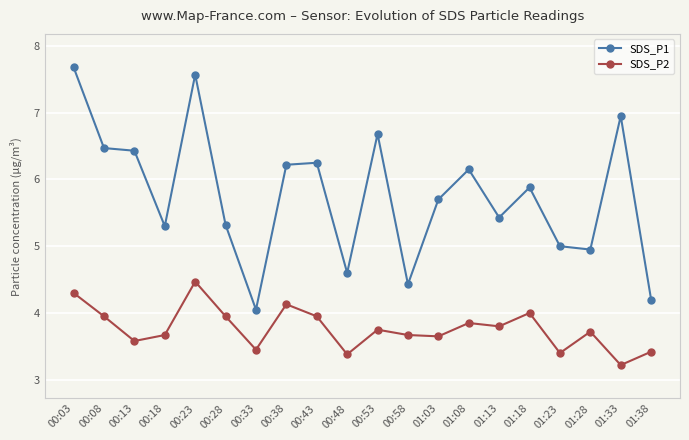

How many categories are shown in the chart?

20